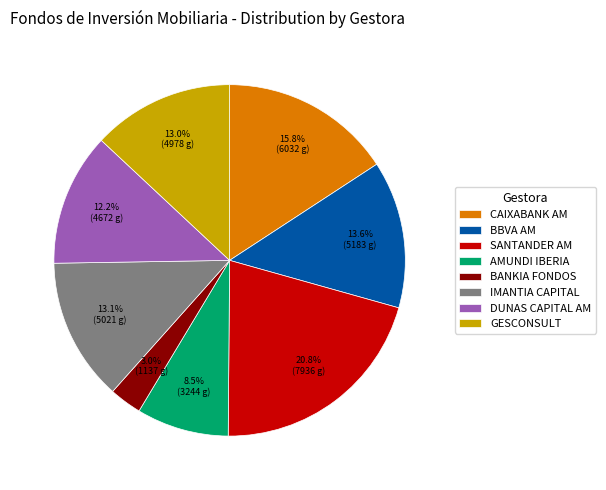

What portion of the pie excludes GESCONSULT?

87.0%